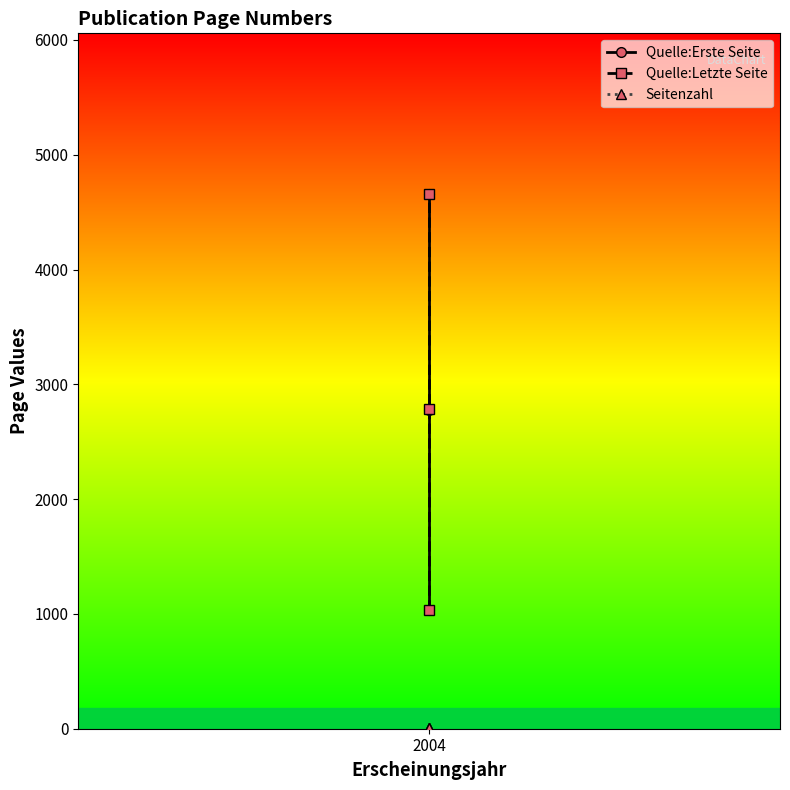

Reading left to right, transcribe all the data shown in this chart.

Quelle:Erste Seite: 1031	2779	4655
Quelle:Letzte Seite: 1038	2785	4661
Seitenzahl: 7	6	6